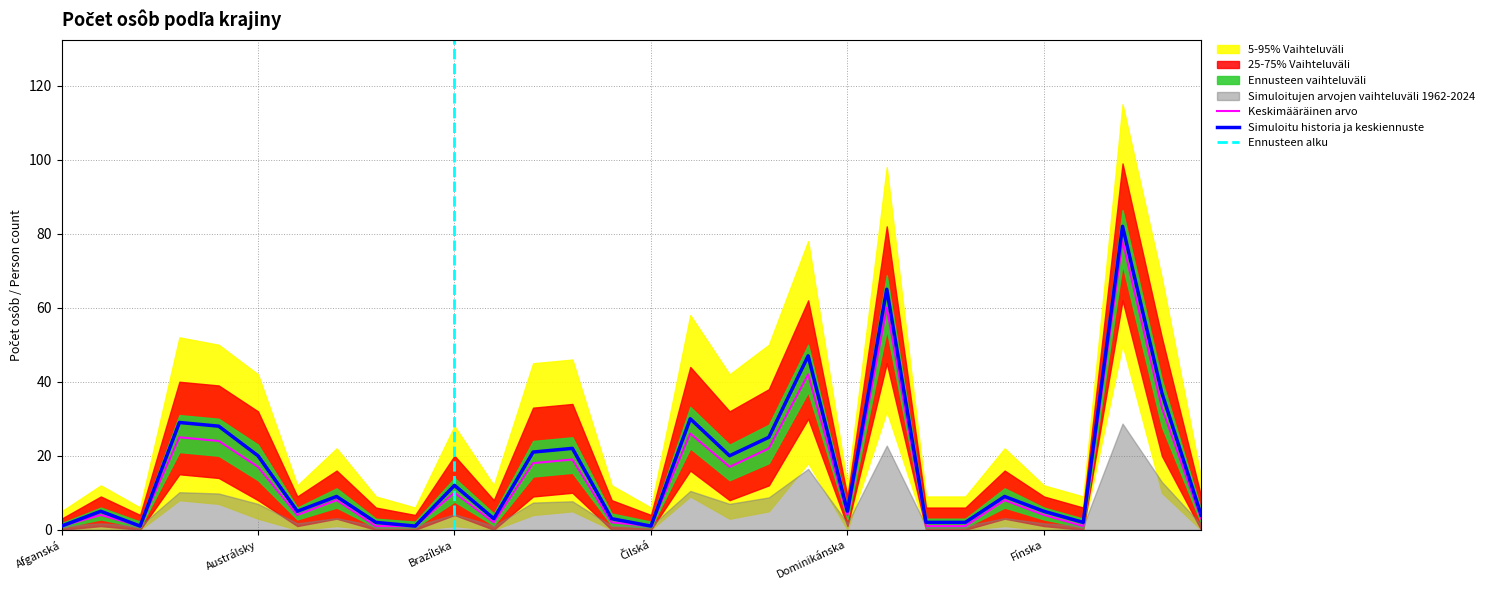

Which has a higher value, Gruzínsko or Alžírska?

Gruzínsko